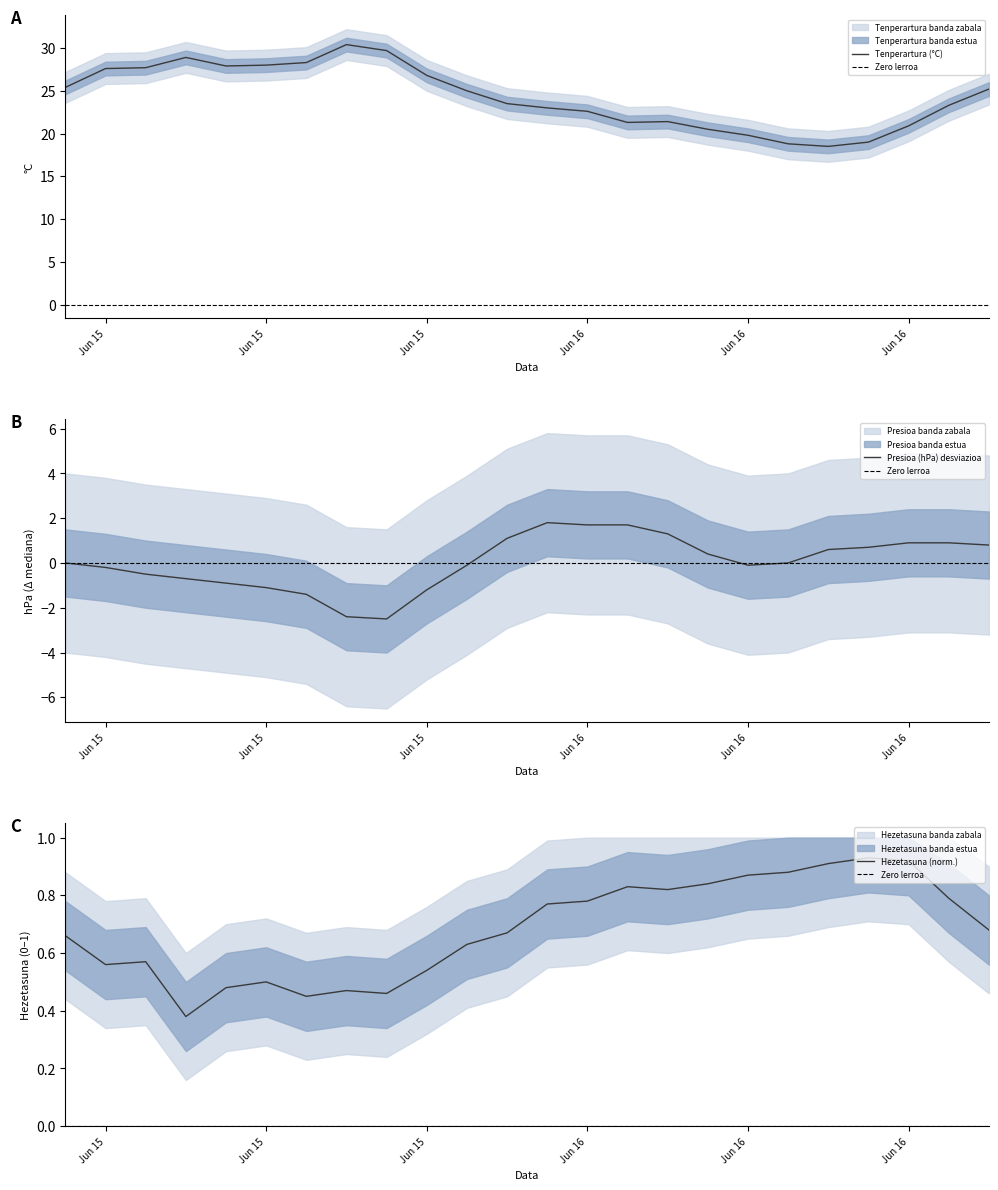

List the labels in order of Presioa (hPa) value, largest first.

15/06 23:00, 16/06 00:00, 16/06 01:00, 16/06 02:00, 15/06 22:00, 16/06 08:00, 16/06 09:00, 16/06 10:00, 16/06 07:00, 16/06 06:00, 16/06 03:00, 15/06 11:00, 16/06 05:00, 15/06 21:00, 16/06 04:00, 15/06 12:00, 15/06 13:00, 15/06 14:00, 15/06 15:00, 15/06 16:00, 15/06 20:00, 15/06 17:00, 15/06 18:00, 15/06 19:00